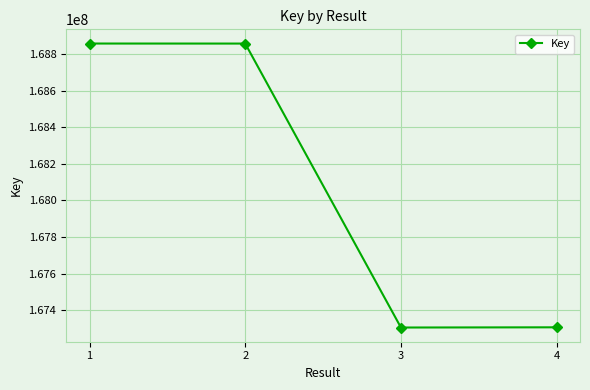

Does the chart have visible grid lines?

Yes